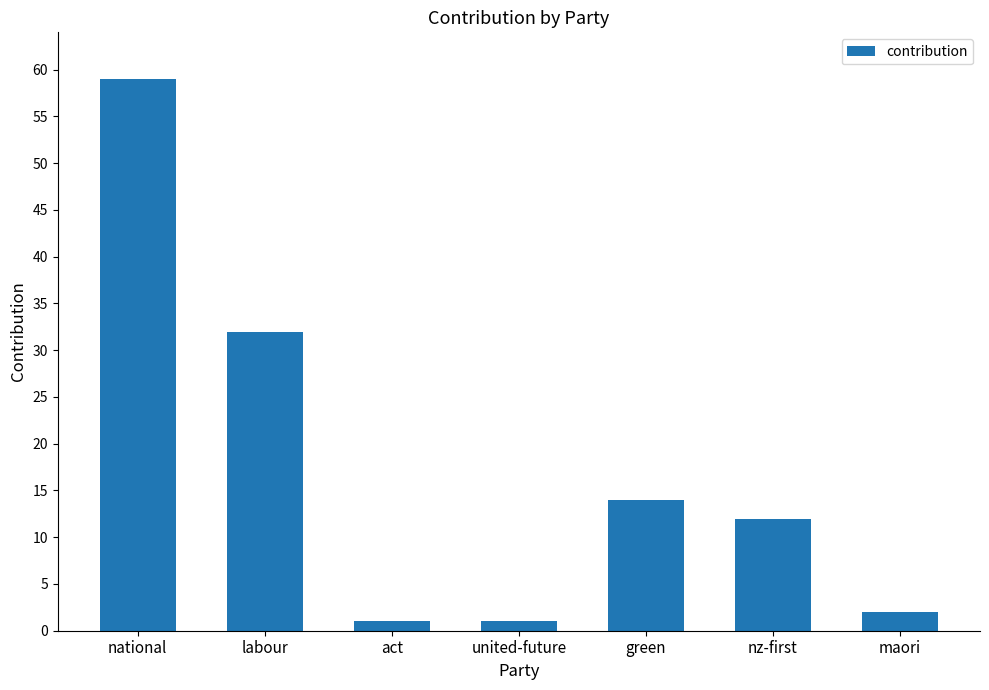

The chart shows a value of 1 at act. True or false?

True